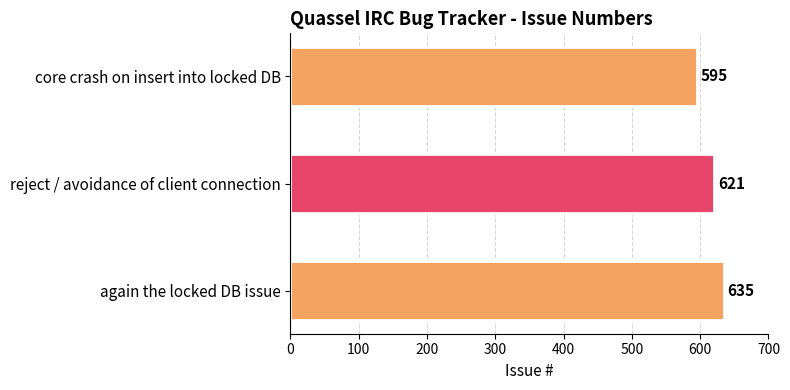

What is the greatest value displayed?

635